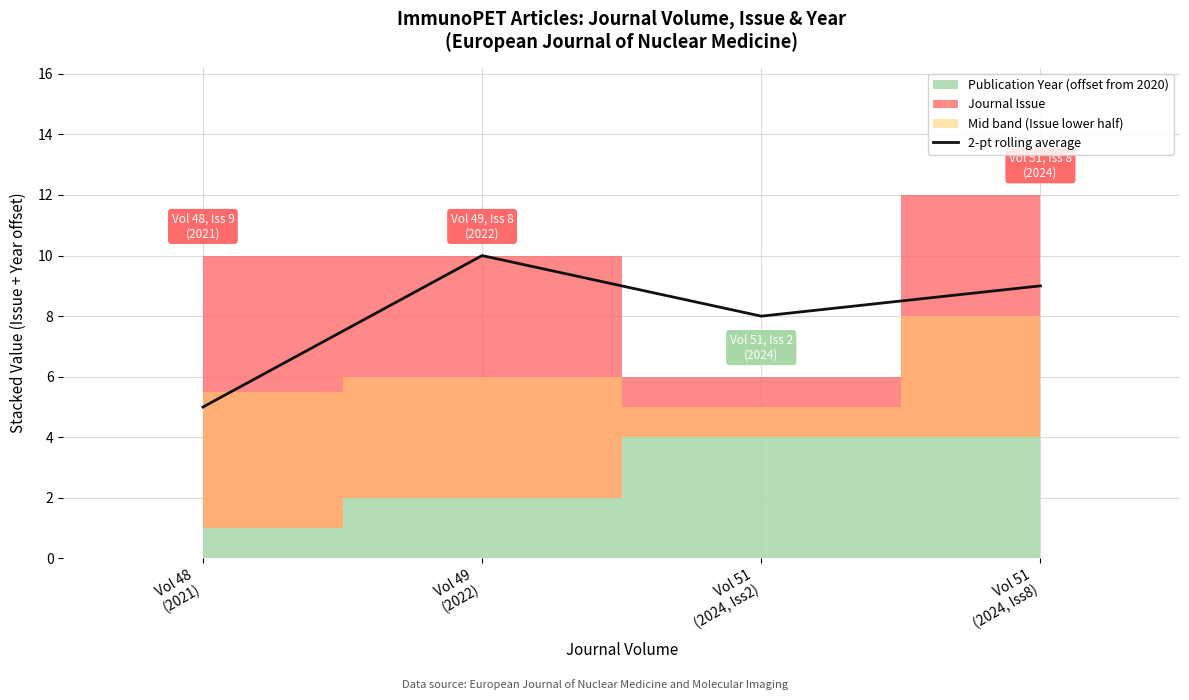

What is the difference between the values at Vol 48
(2021) and Vol 49
(2022)?

5